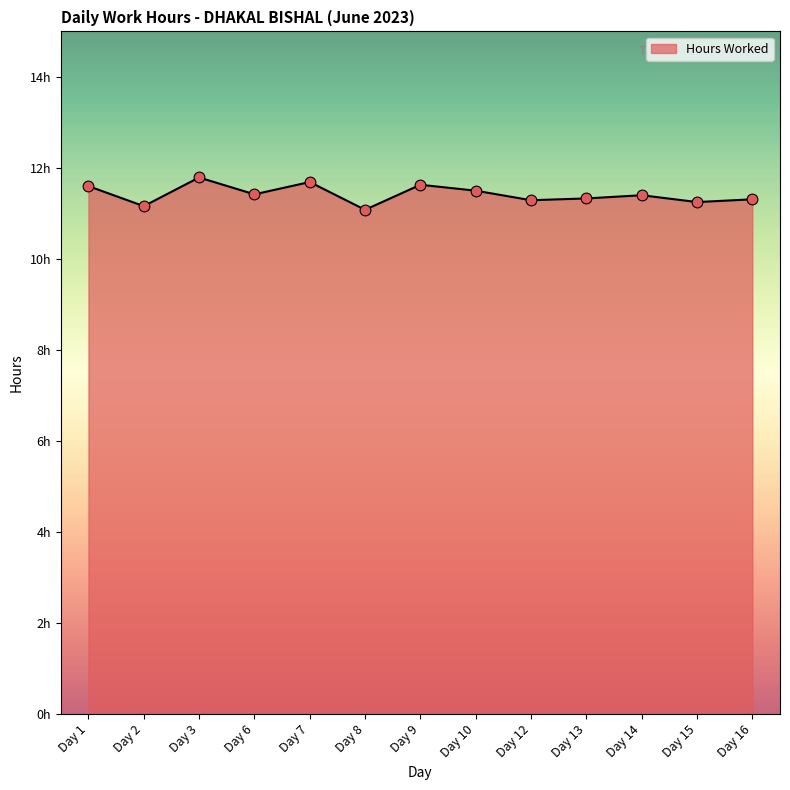

What is the change in value from Day 1 to Day 16?

-0.3